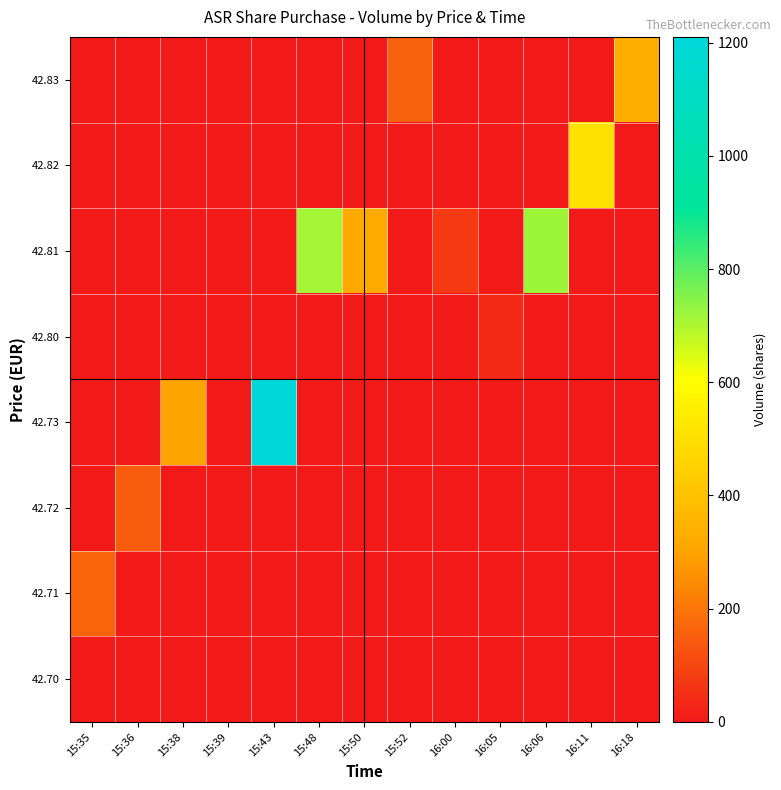

Which series has the largest range (max minus min)?

42.73